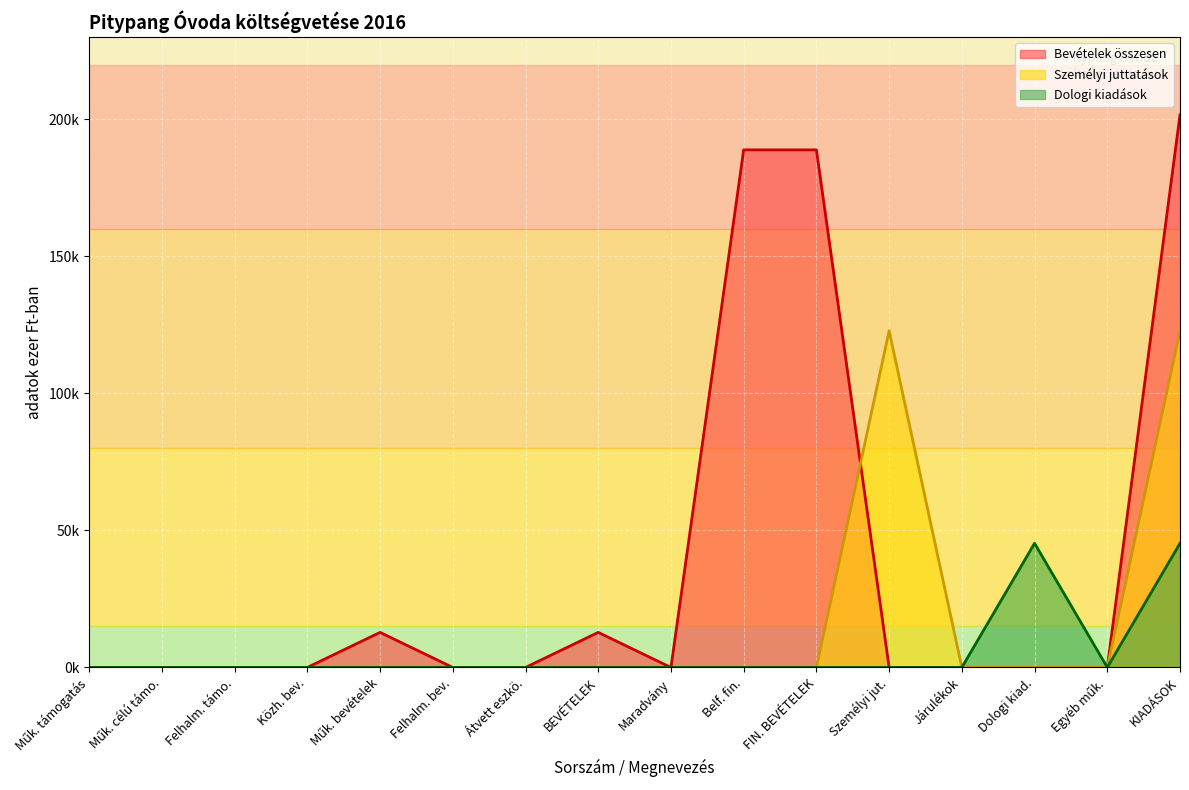

What is the maximum value shown in the chart?

201669